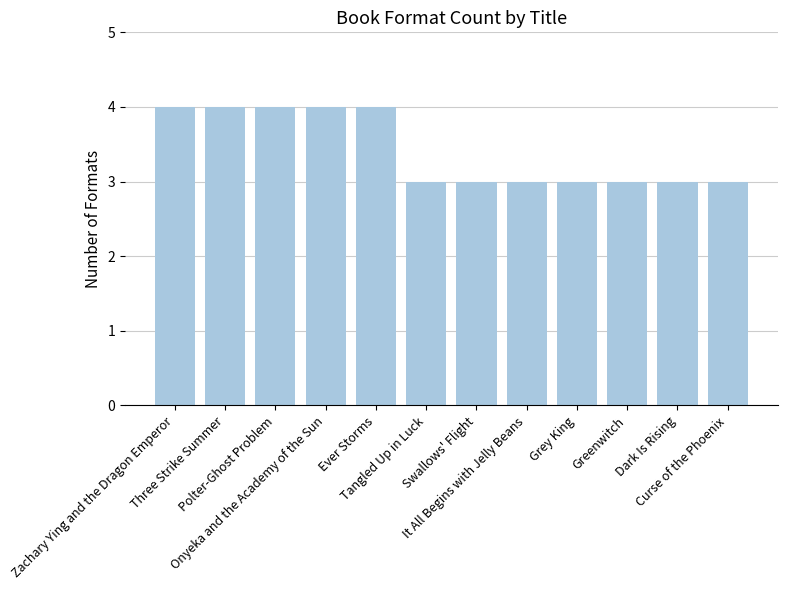

Between Polter-Ghost Problem and Dark Is Rising, which is larger?

Polter-Ghost Problem